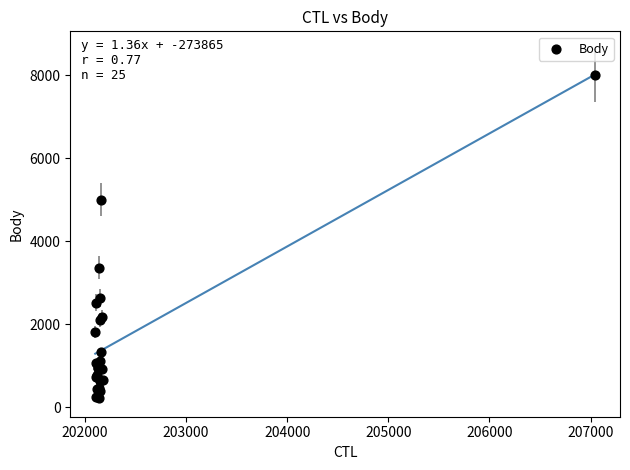

What Y value in the scatter plot is closest to 4106?

3368